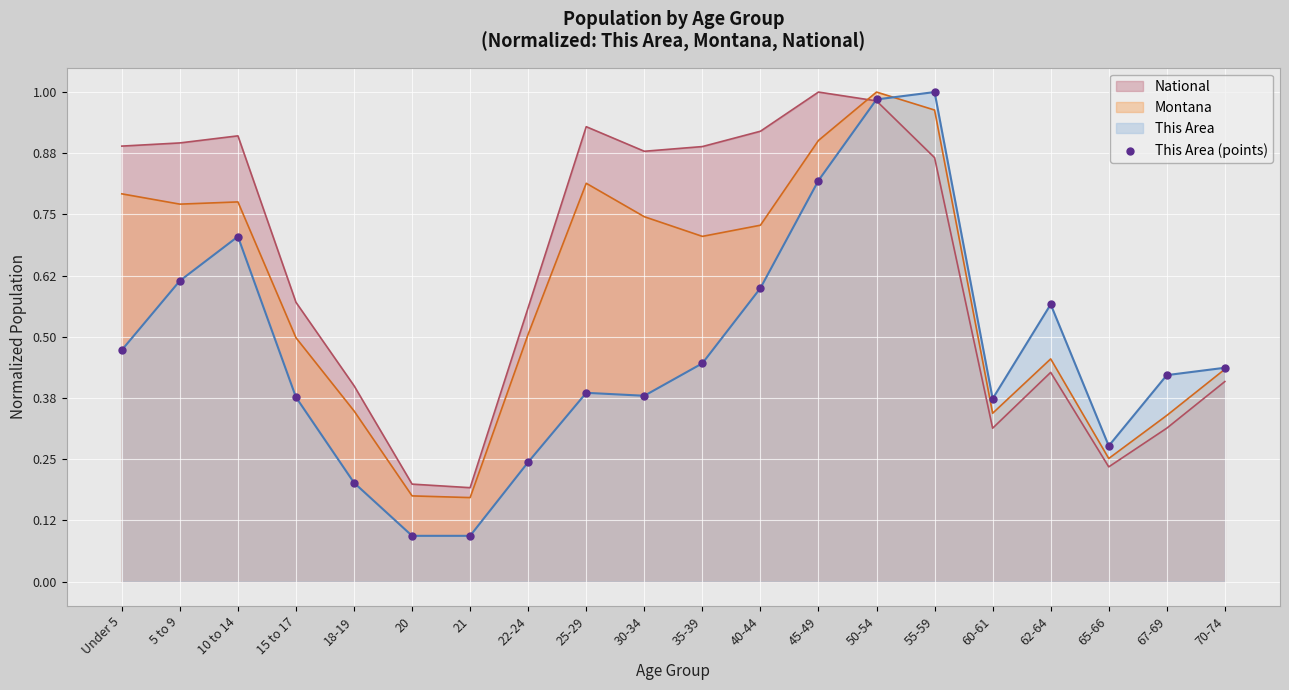

Which series has the largest range (max minus min)?

This Area